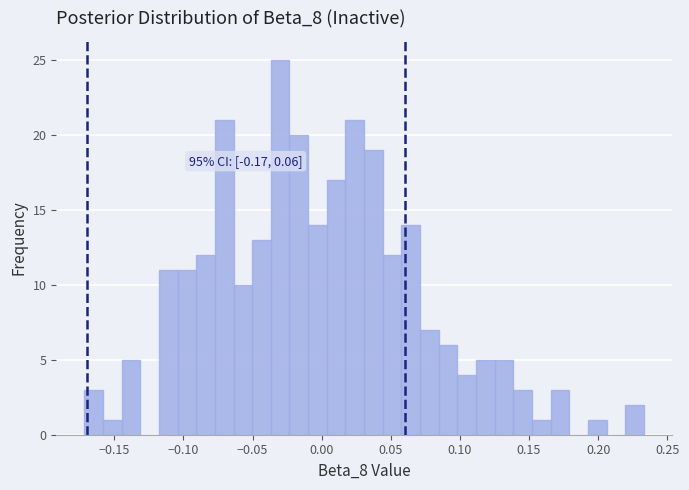

Around what value on the x-axis is the tallest bar? Give the approximate position of its centre, as read against the axis.

-0.030